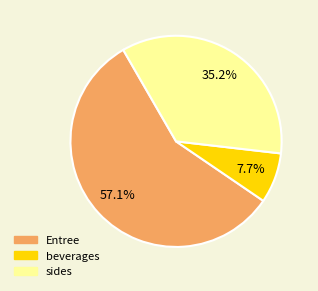

How many segments does this pie chart have?

3